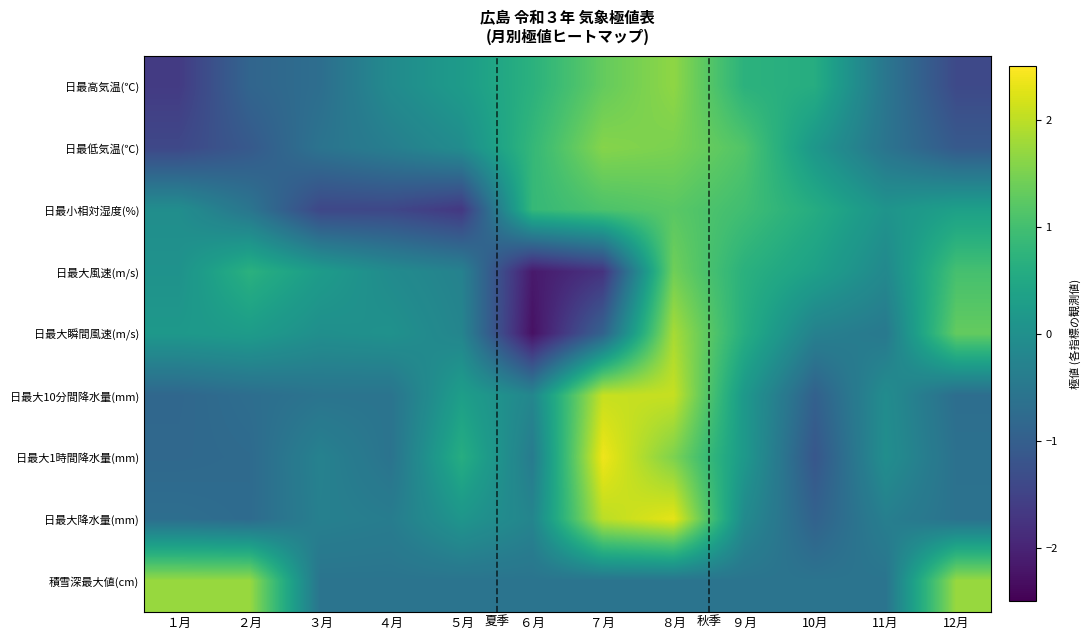

Reading left to right, what are all the values shown in this chart?

日最高気温(℃): １月=-1.6	２月=-0.9	３月=-0.7	４月=-0.1	５月=0.2	６月=0.7	７月=1.3	８月=1.7	９月=0.7	10月=0.6	11月=-0.5	12月=-1.4
日最低気温(℃): １月=-1.4	２月=-1.1	３月=-0.6	４月=-0.4	５月=-0.1	６月=0.8	７月=1.6	８月=1.5	９月=1.1	10月=0.1	11月=-0.6	12月=-1.1
日最小相対湿度(%): １月=-0.0	２月=-0.5	３月=-1.4	４月=-1.4	５月=-1.7	６月=0.8	７月=1.1	８月=1.2	９月=1.0	10月=0.6	11月=0.1	12月=0.3
日最大風速(m/s): １月=0.0	２月=0.7	３月=0.2	４月=-0.1	５月=-0.3	６月=-2.1	７月=-1.8	８月=1.4	９月=0.7	10月=0.3	11月=-0.1	12月=1.0
日最大瞬間風速(m/s): １月=0.2	２月=0.2	３月=-0.0	４月=0.0	５月=-0.2	６月=-2.3	７月=-0.9	８月=1.8	９月=0.6	10月=-0.3	11月=-0.5	12月=1.3
日最大10分間降水量(mm): １月=-0.8	２月=-0.7	３月=-0.6	４月=-0.6	５月=0.3	６月=-0.2	７月=2.1	８月=2.1	９月=0.2	10月=-1.0	11月=-0.1	12月=-0.7
日最大1時間降水量(mm): １月=-0.8	２月=-0.8	３月=-0.3	４月=-0.6	５月=0.6	６月=-0.4	７月=2.4	８月=1.5	９月=0.2	10月=-1.2	11月=-0.0	12月=-0.6
日最大降水量(mm): １月=-0.7	２月=-0.8	３月=-0.3	４月=-0.4	５月=0.1	６月=-0.2	７月=2.0	８月=2.3	９月=-0.1	10月=-0.9	11月=-0.3	12月=-0.6
積雪深最大値(cm): １月=1.7	２月=1.7	３月=-0.6	４月=-0.6	５月=-0.6	６月=-0.6	７月=-0.6	８月=-0.6	９月=-0.6	10月=-0.6	11月=-0.6	12月=1.7